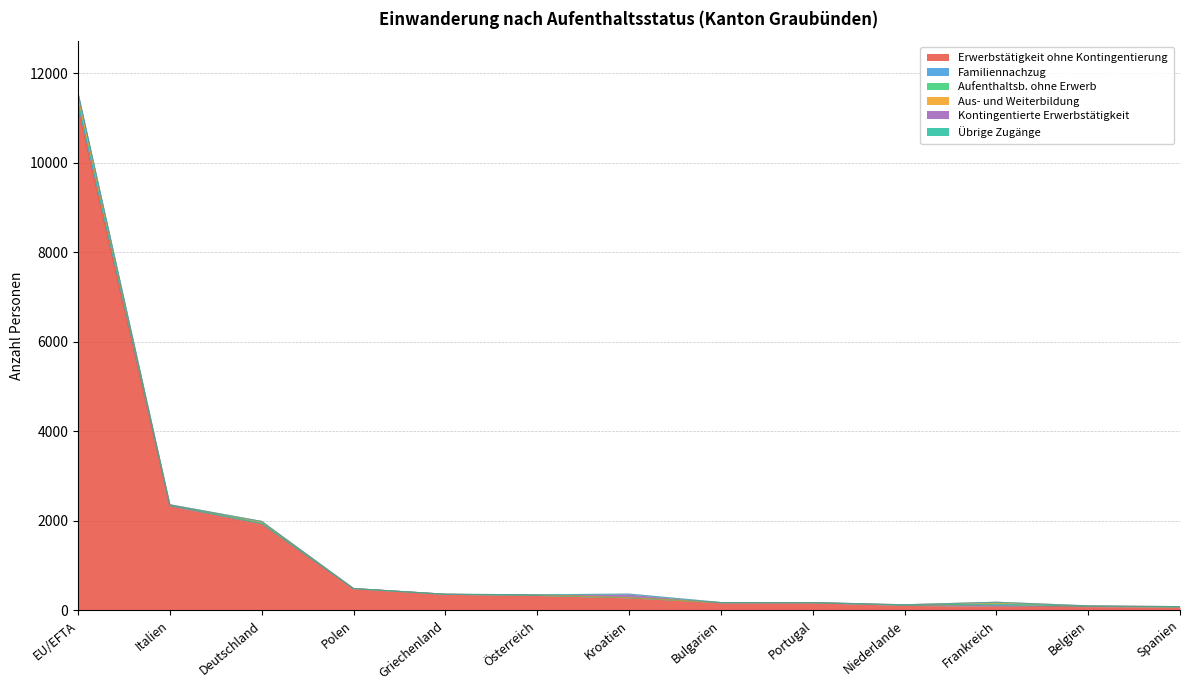

True or false: Familiennachzug has more than 1 interior local peaks.

True